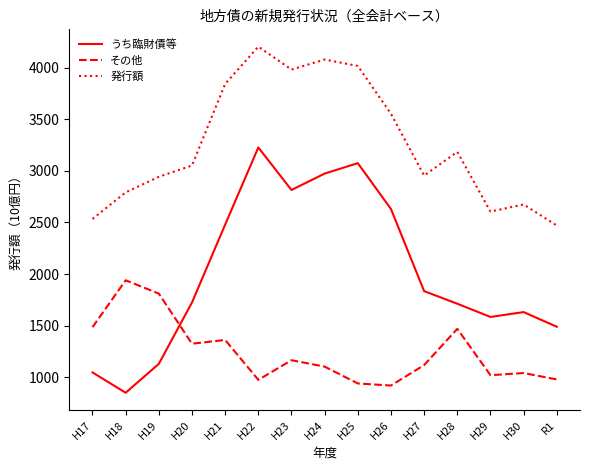

At which label is うち臨財債等 closest to 2038?

H27